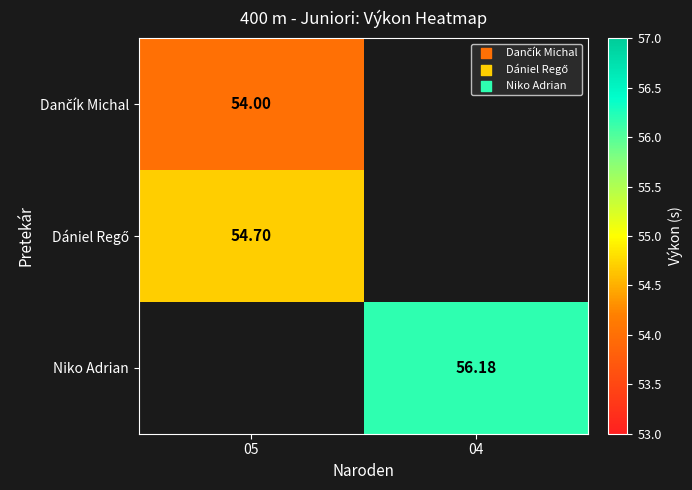

At how many categories does at least one series exceed 22?

2